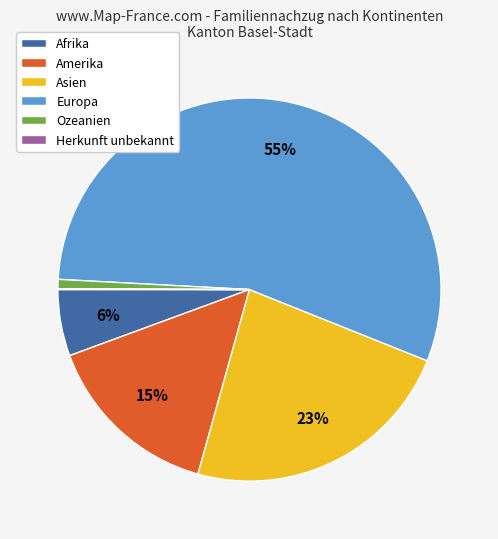

Between Ozeanien and Europa, which is larger?

Europa